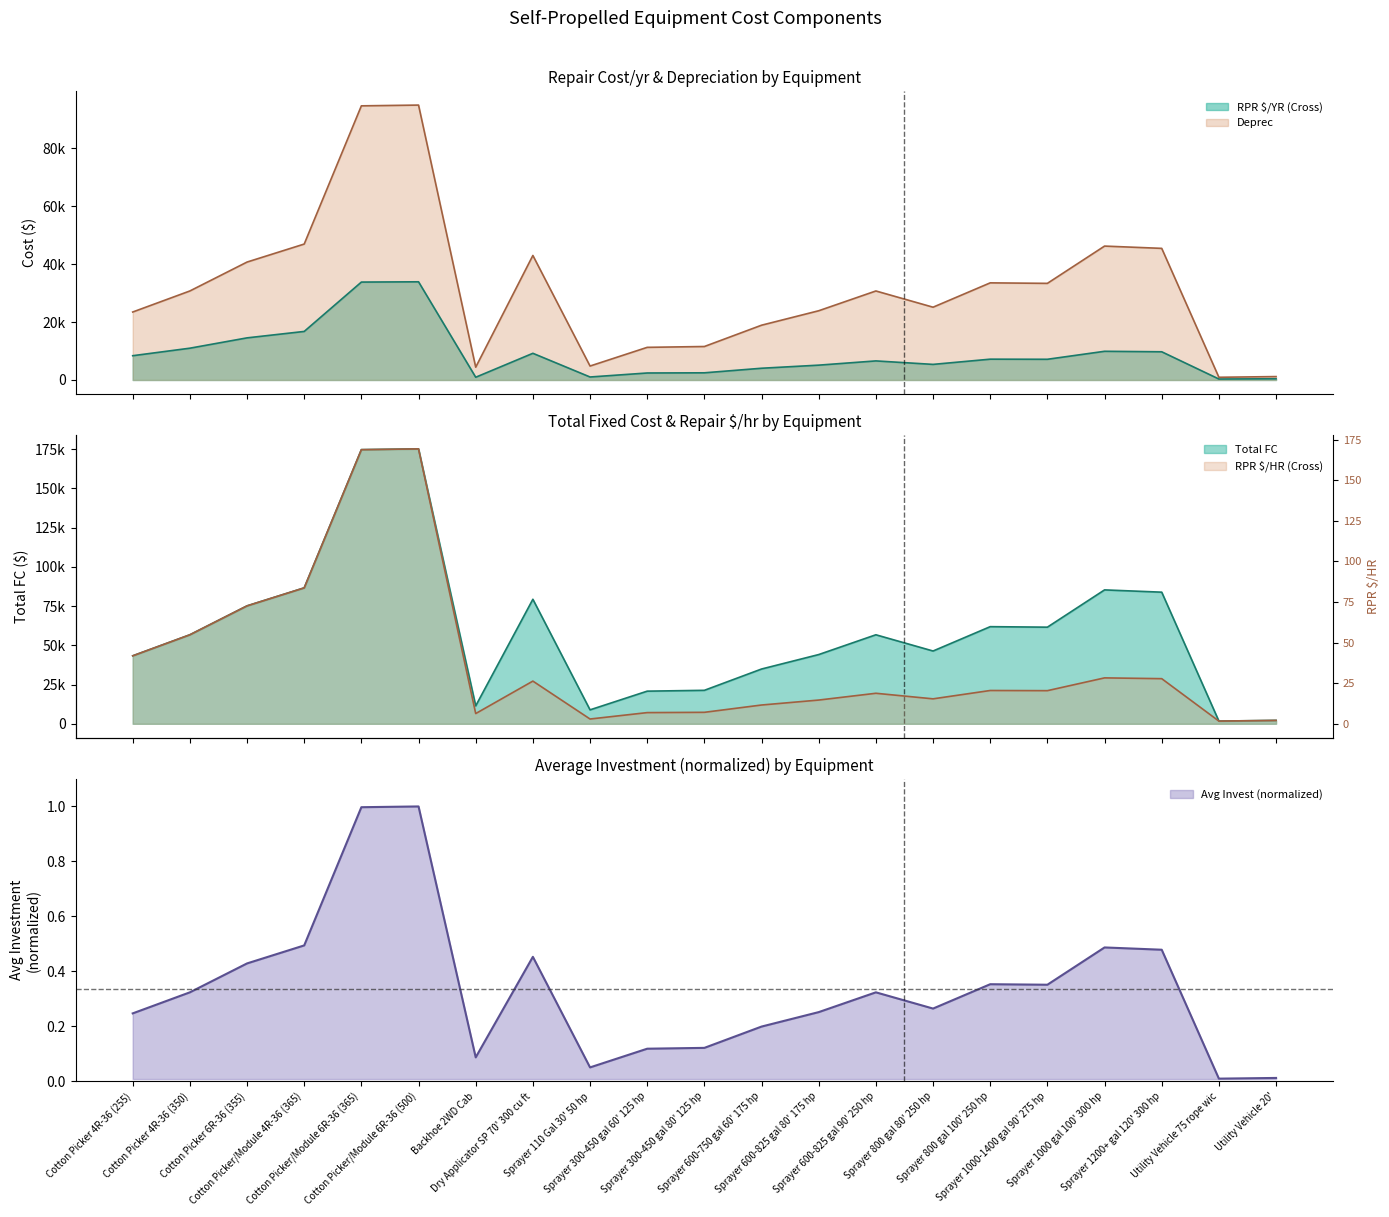

Which category has the highest value in the Deprec series?

Cotton Picker/Module 6R-36 (500)